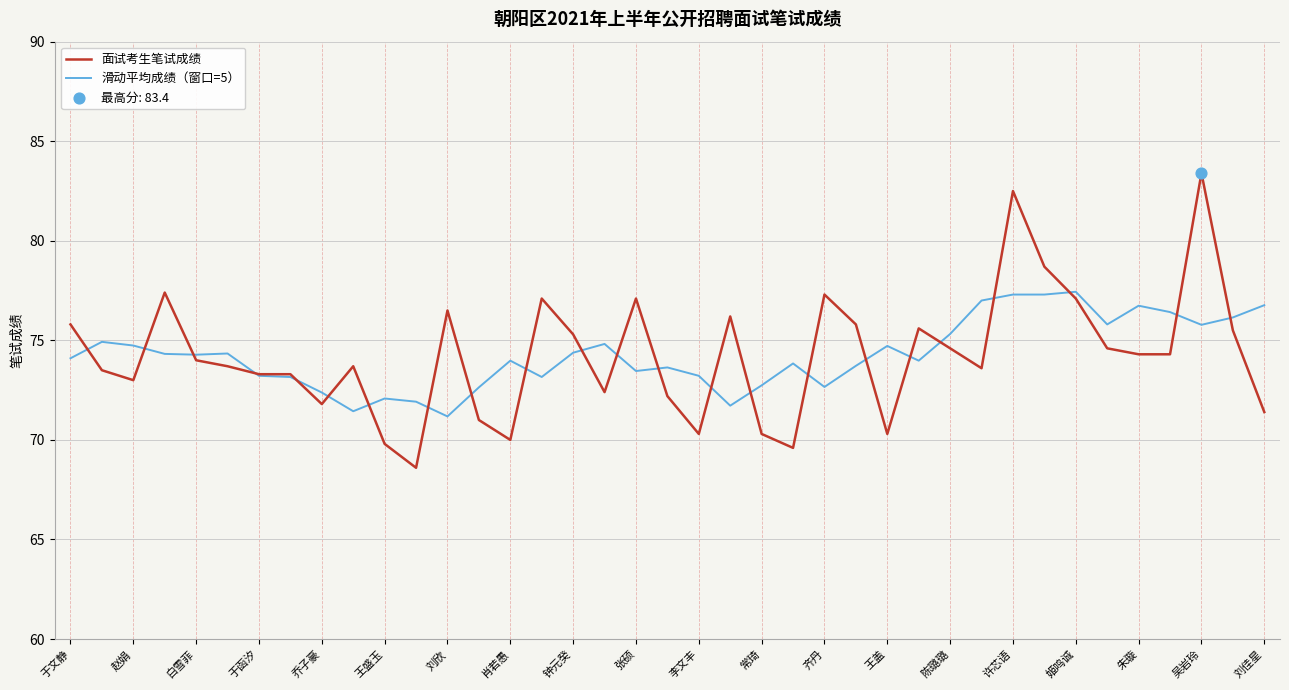

Which series has the largest range (max minus min)?

面试考生笔试成绩